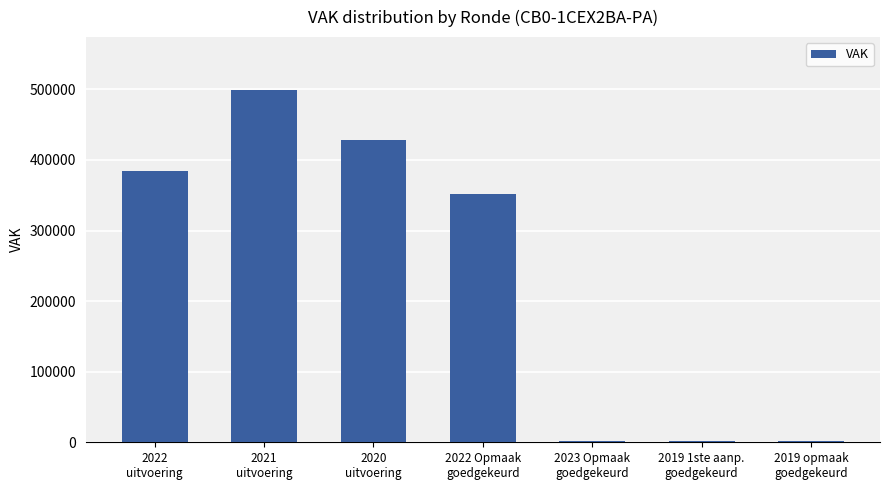

What is the sum of all values?

1667759